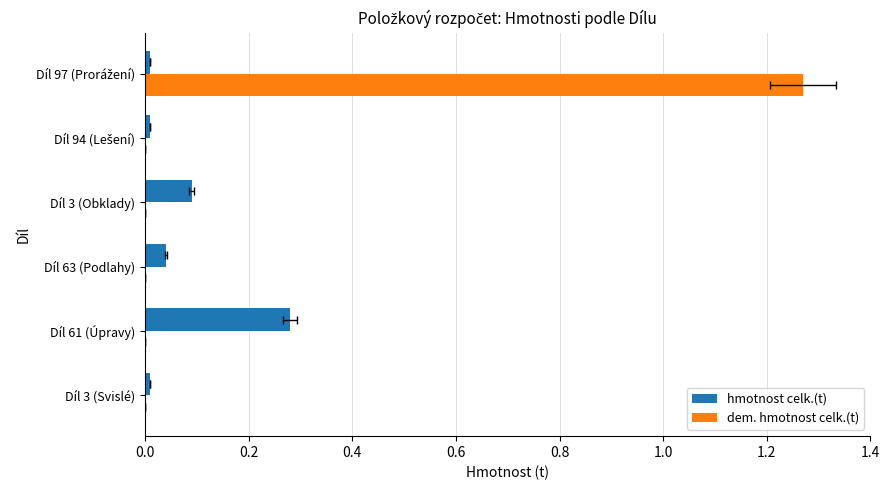

Which series has the widest spread of values?

dem. hmotnost celk.(t)